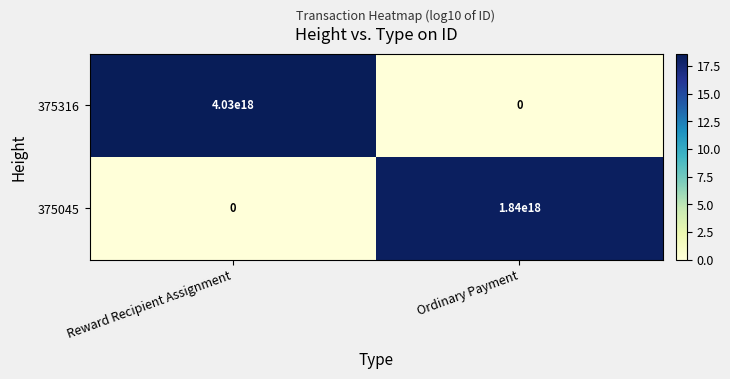

At Ordinary Payment, list the series in order from largest to smallest.

375045, 375316